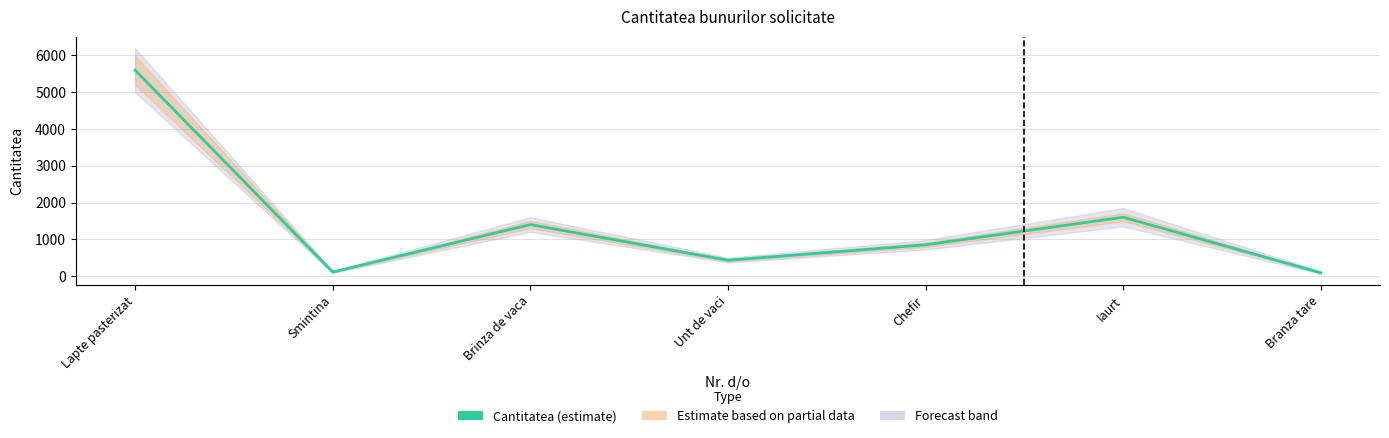

List the labels in order of value, smallest first.

Branza tare, Smintina, Unt de vaci, Chefir, Brinza de vaca, Iaurt, Lapte pasterizat